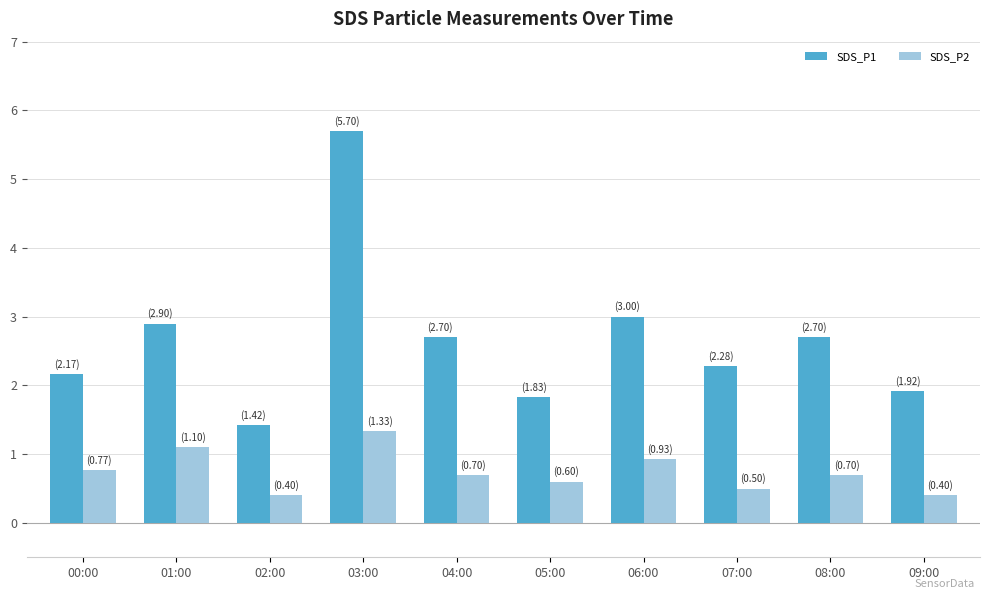

Rank the series by their average value, from highest to lowest.

SDS_P1, SDS_P2